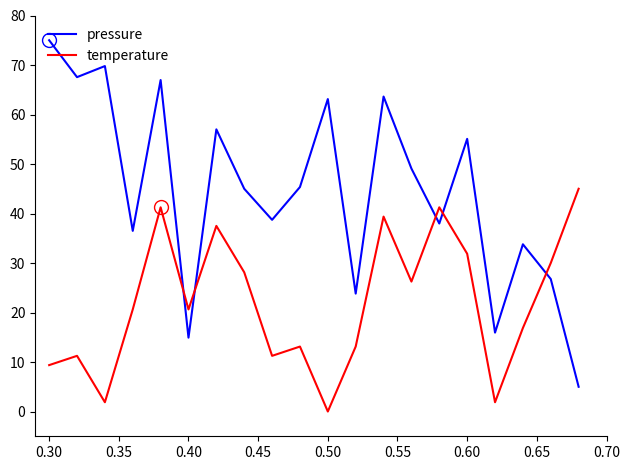

What are all the series names shown in the legend?

pressure, temperature